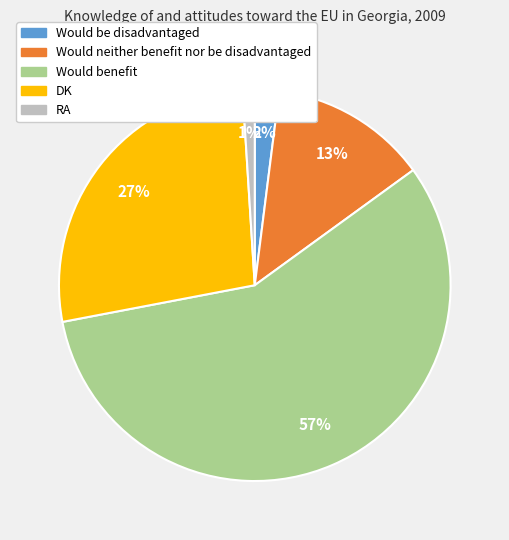

How many slices are in this pie chart?

5